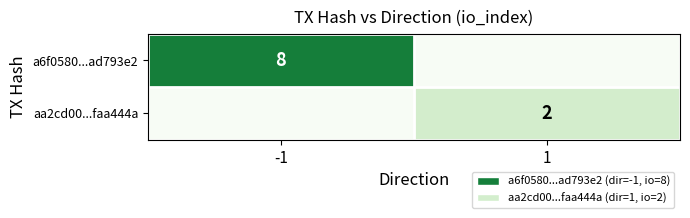

The value of a6f0580...ad793e2 at -1 is 8. True or false?

True